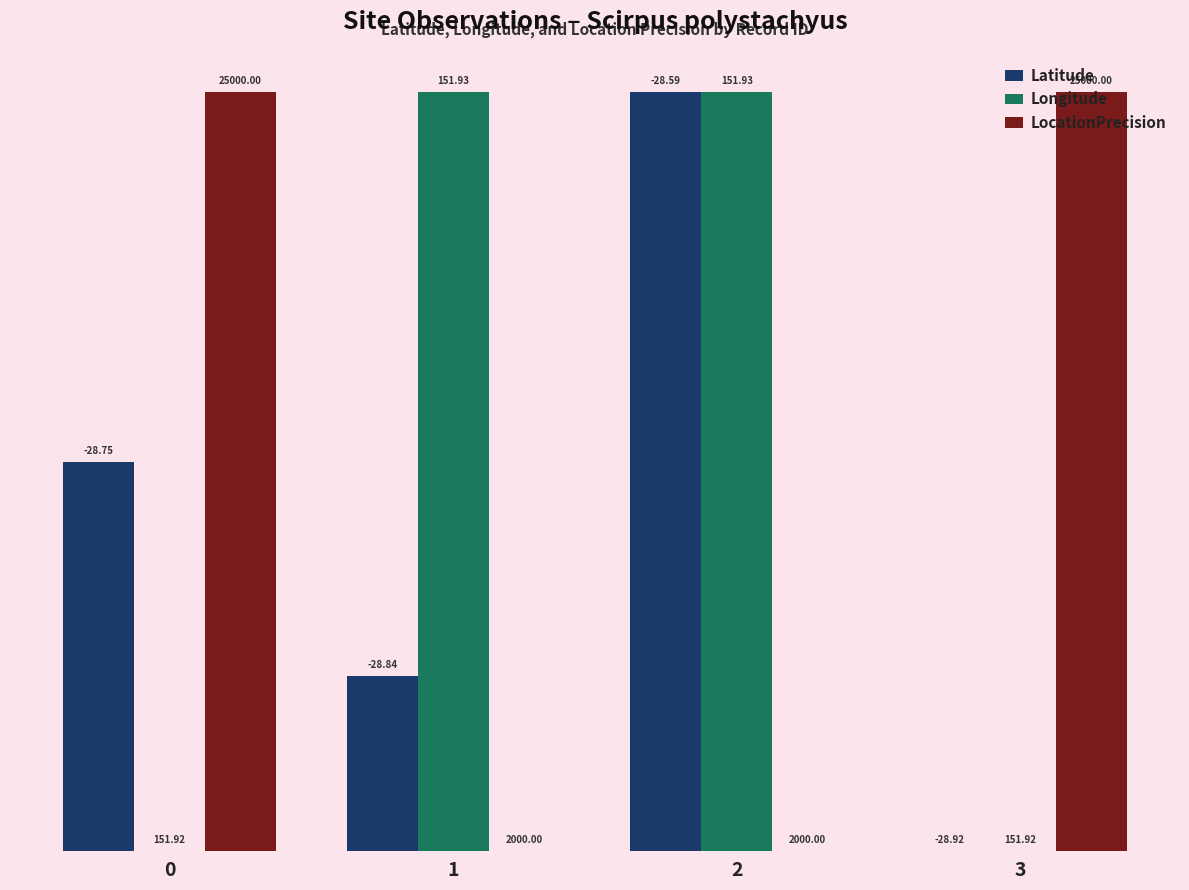

List the labels in order of Longitude value, smallest first.

3, 0, 1, 2